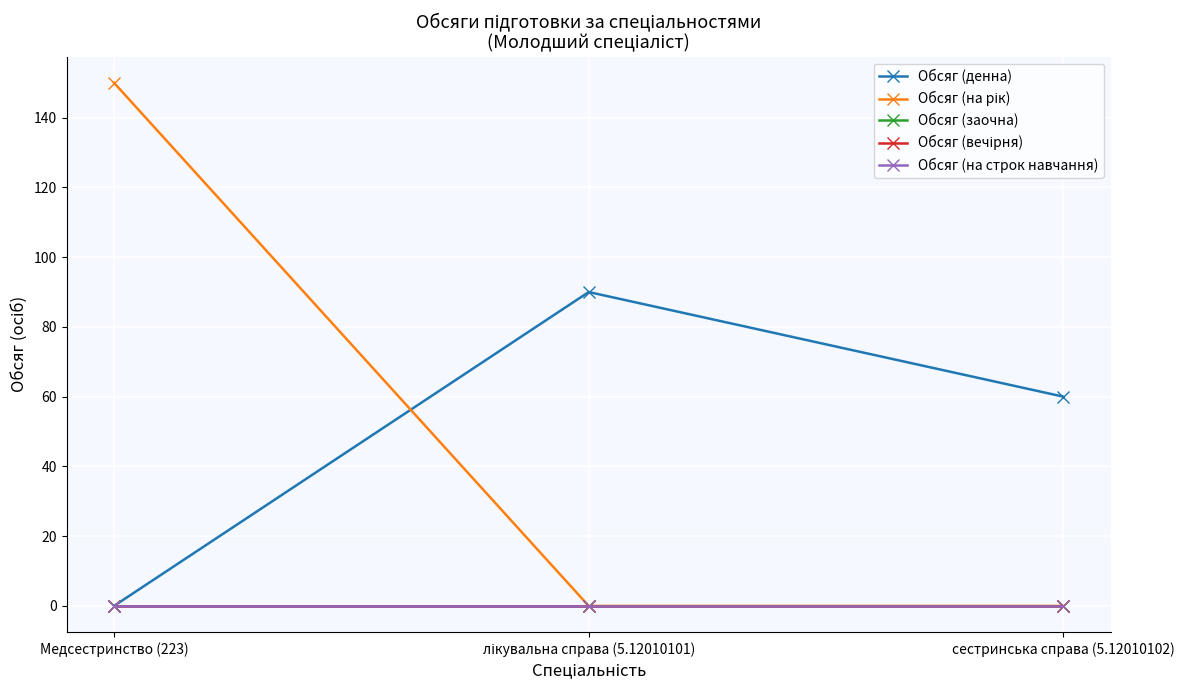

Reading left to right, transcribe all the data shown in this chart.

Обсяг (денна): Медсестринство (223)=0	лікувальна справа (5.12010101)=90	сестринська справа (5.12010102)=60
Обсяг (на рік): Медсестринство (223)=150	лікувальна справа (5.12010101)=0	сестринська справа (5.12010102)=0
Обсяг (заочна): Медсестринство (223)=0	лікувальна справа (5.12010101)=0	сестринська справа (5.12010102)=0
Обсяг (вечірня): Медсестринство (223)=0	лікувальна справа (5.12010101)=0	сестринська справа (5.12010102)=0
Обсяг (на строк навчання): Медсестринство (223)=0	лікувальна справа (5.12010101)=0	сестринська справа (5.12010102)=0